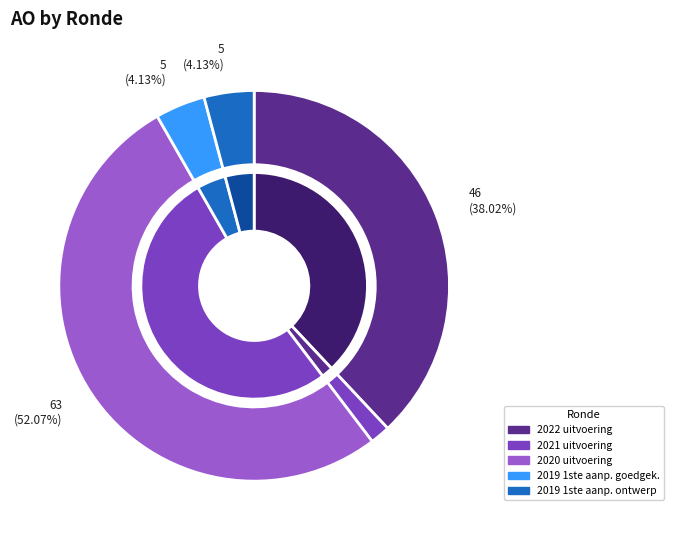

To the nearest percent, what is the average slice percentage?

20%